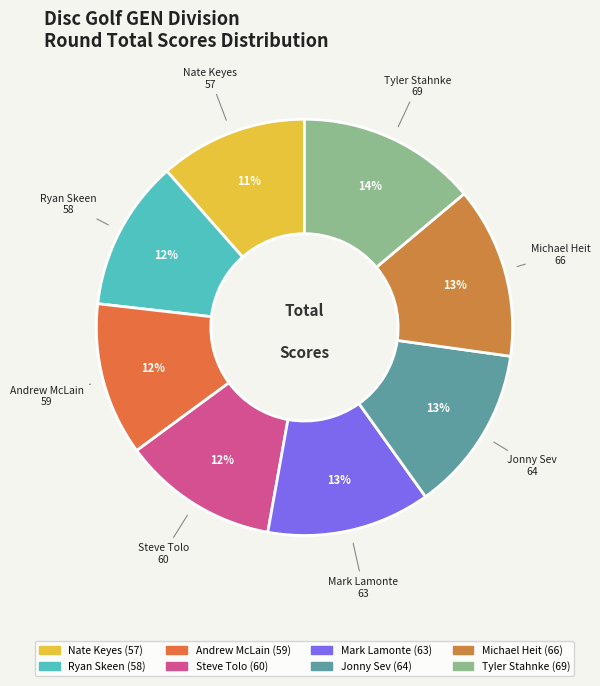

What percentage is the Ryan Skeen slice, to the nearest percent?

12%